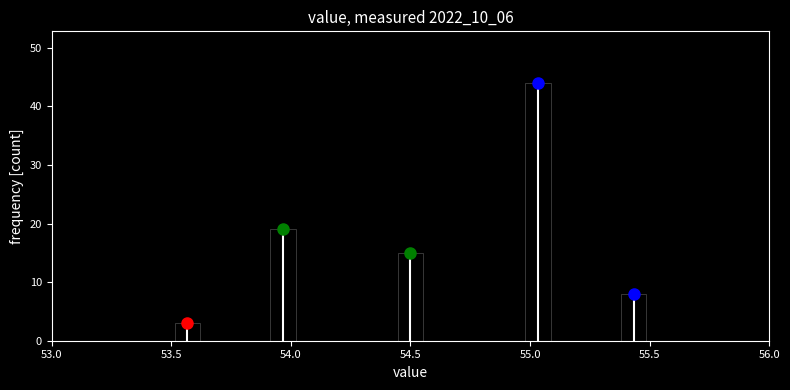

Around what value on the x-axis is the tallest bar? Give the approximate position of its centre, as read against the axis.

55.05